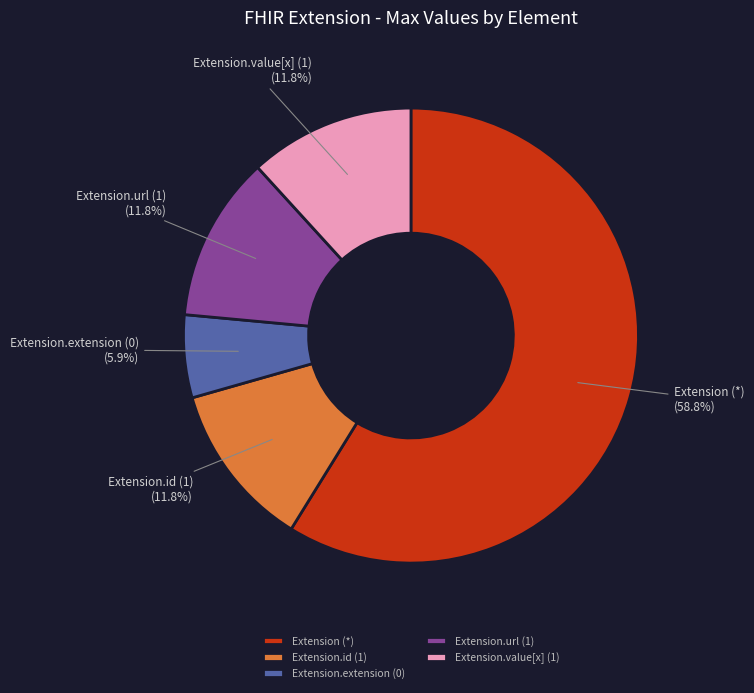

To the nearest percent, what is the difference between the largest and smallest slice percentages?

53%